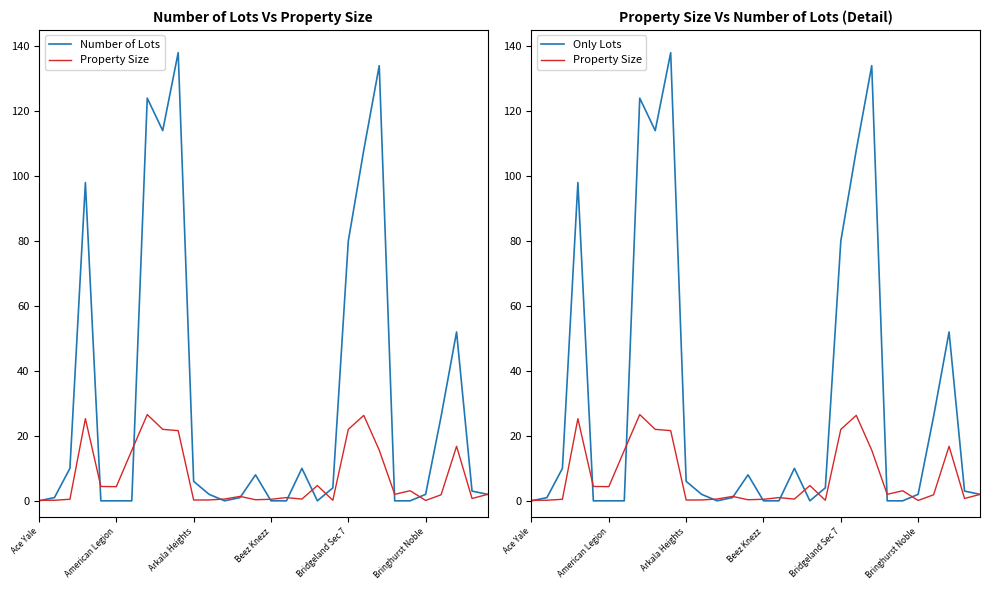

What is the label of the 19th point from the right?

11